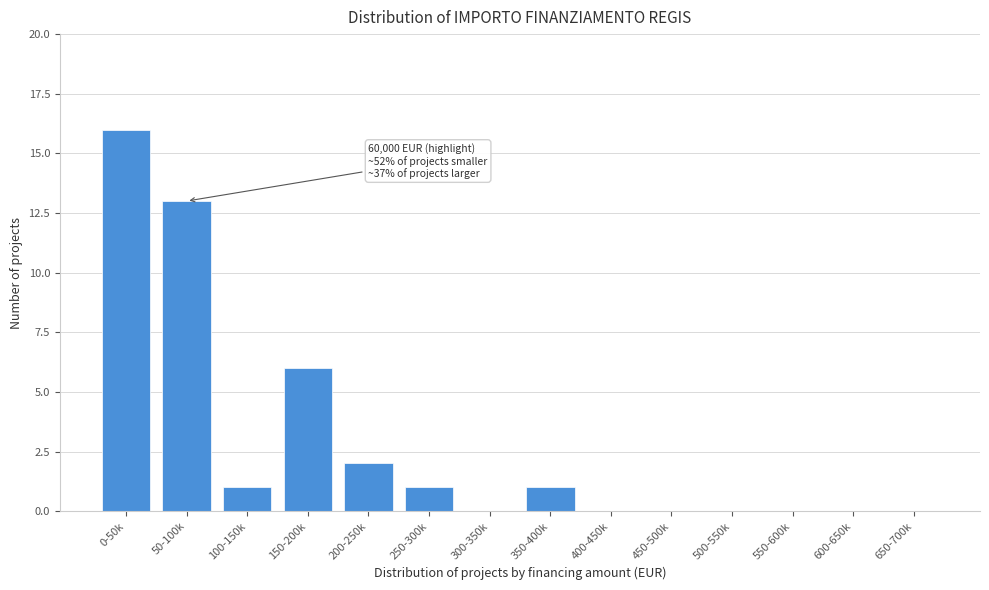

Reading right to left, transcribe all the data shown in this chart.

650-700k=0	600-650k=0	550-600k=0	500-550k=0	450-500k=0	400-450k=0	350-400k=1	300-350k=0	250-300k=1	200-250k=2	150-200k=6	100-150k=1	50-100k=13	0-50k=16